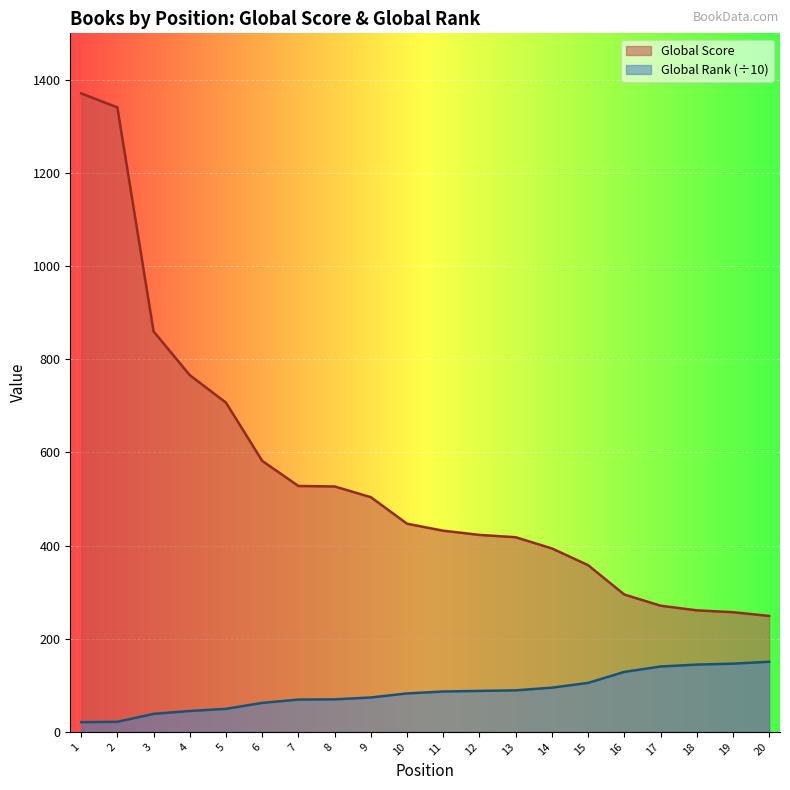

Which category has the highest value in the Global Score series?

1